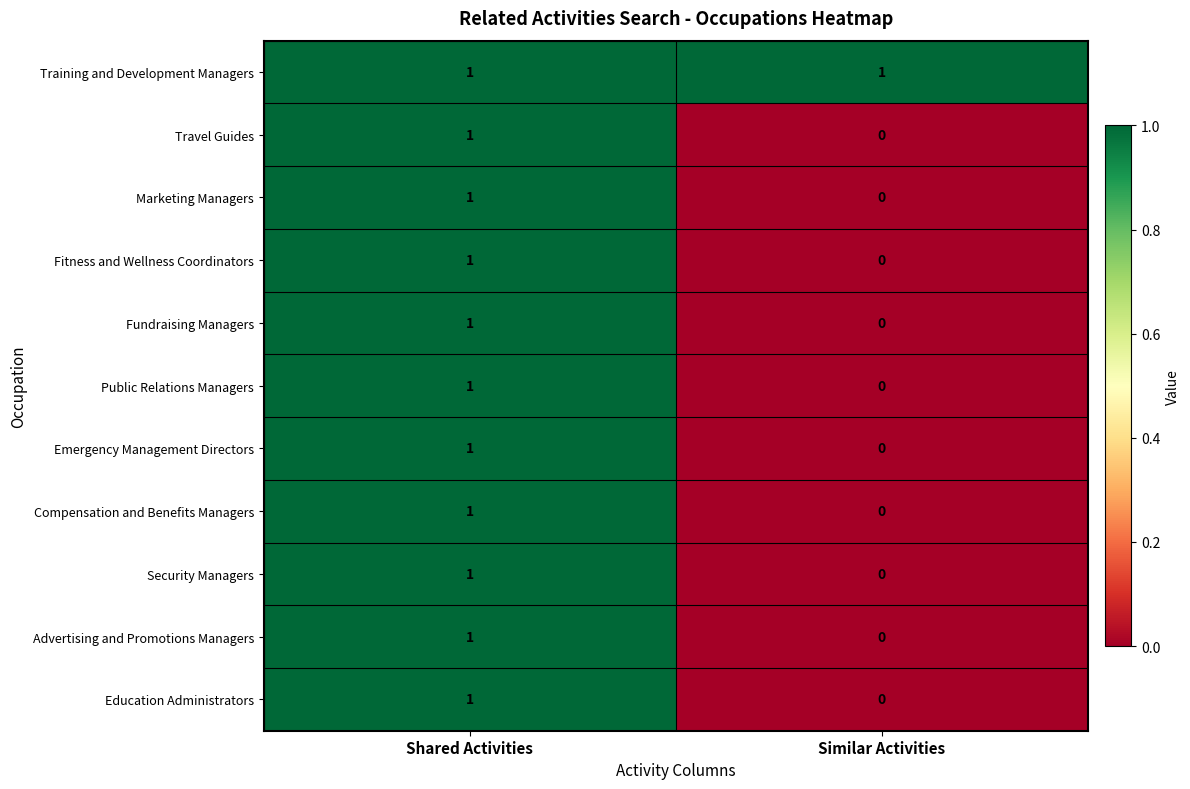

At which label does Security Managers reach its minimum?

Similar Activities